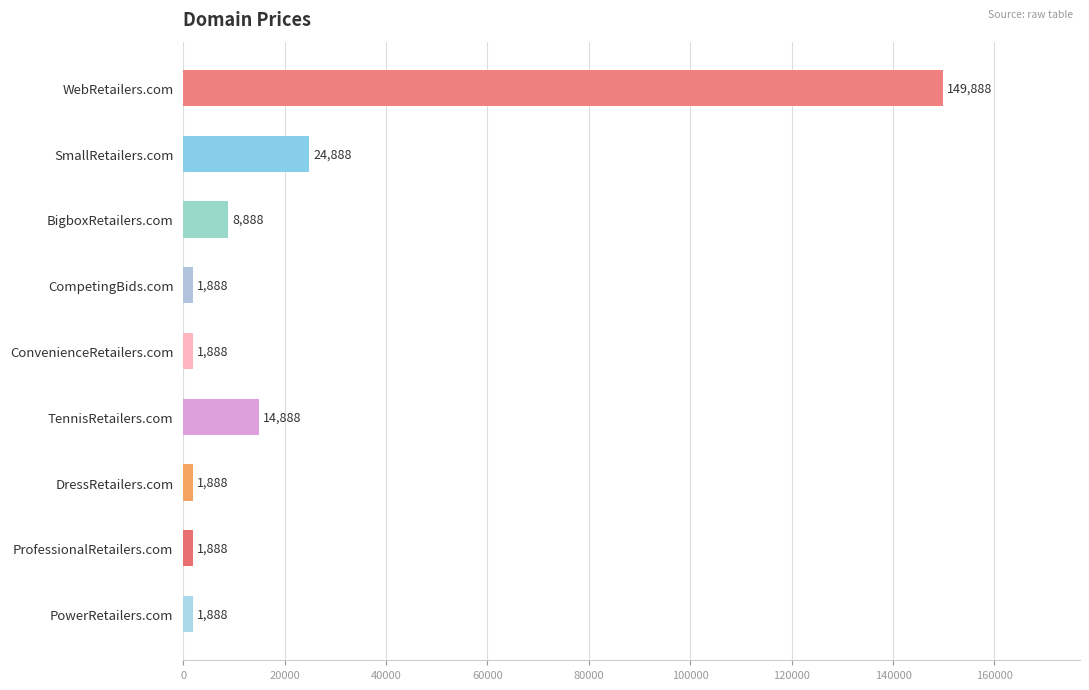

What is the difference between the second highest and second lowest values?

23000